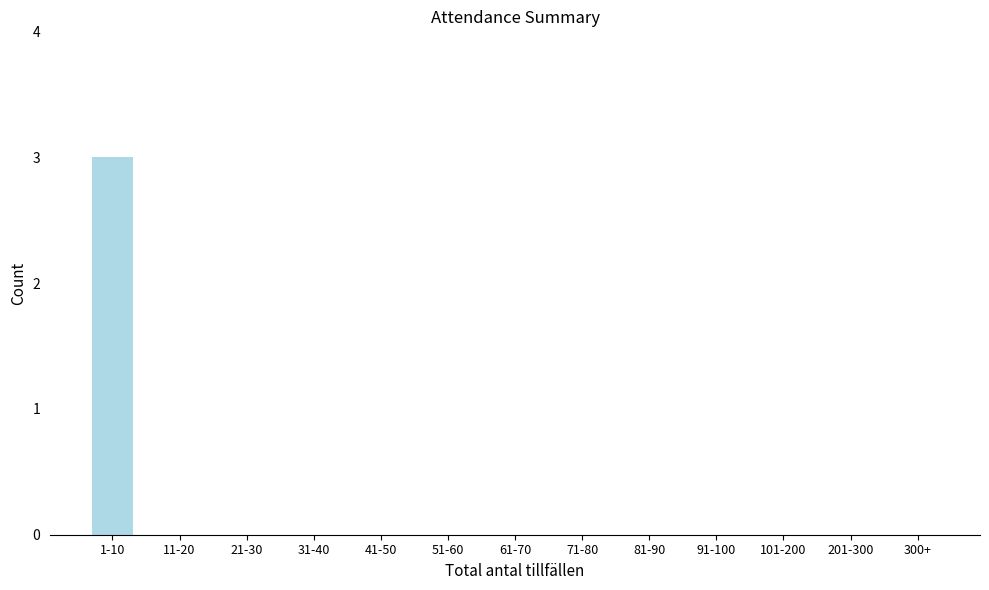

Reading left to right, what are all the values shown in this chart?

1-10=3	11-20=0	21-30=0	31-40=0	41-50=0	51-60=0	61-70=0	71-80=0	81-90=0	91-100=0	101-200=0	201-300=0	300+=0